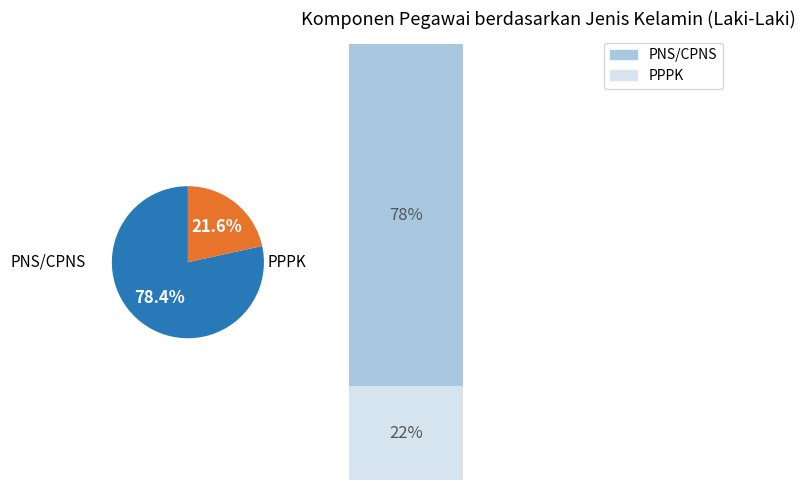

What percentage is the PNS/CPNS slice, to the nearest percent?

78%